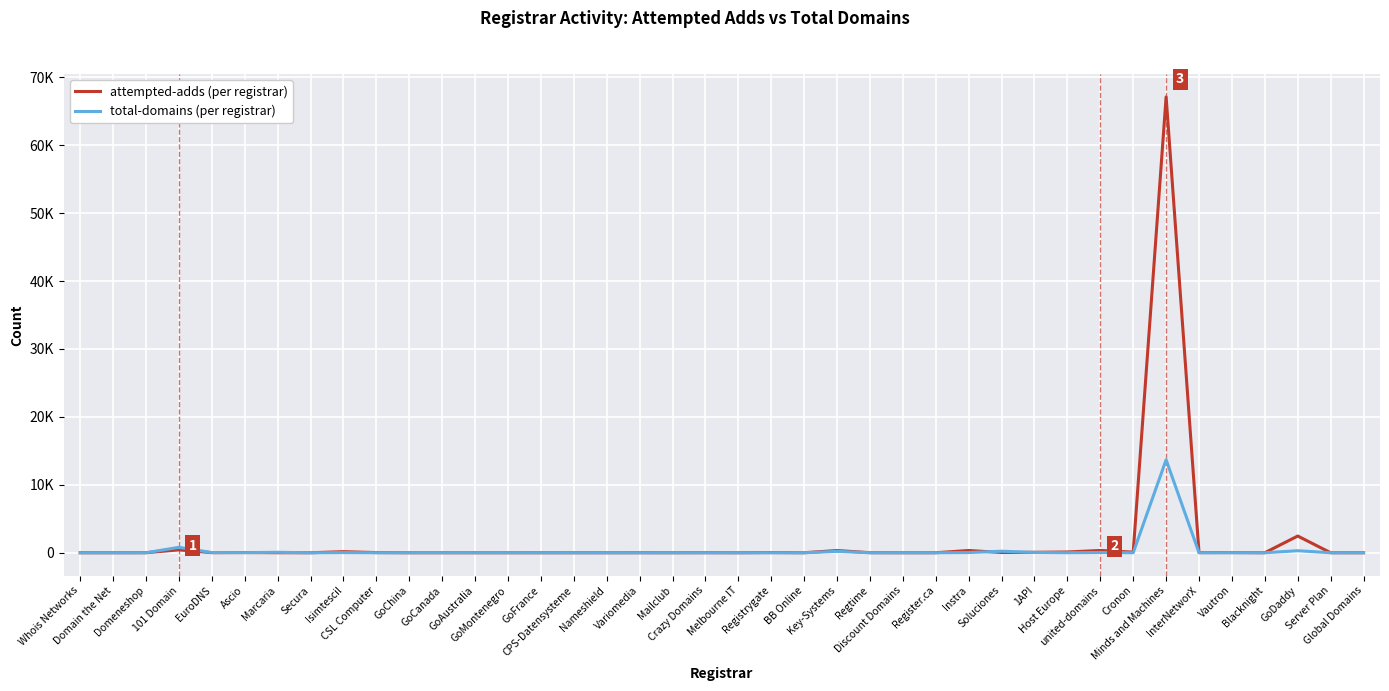

The total-domains series shows 7484 at Variomedia. True or false?

False